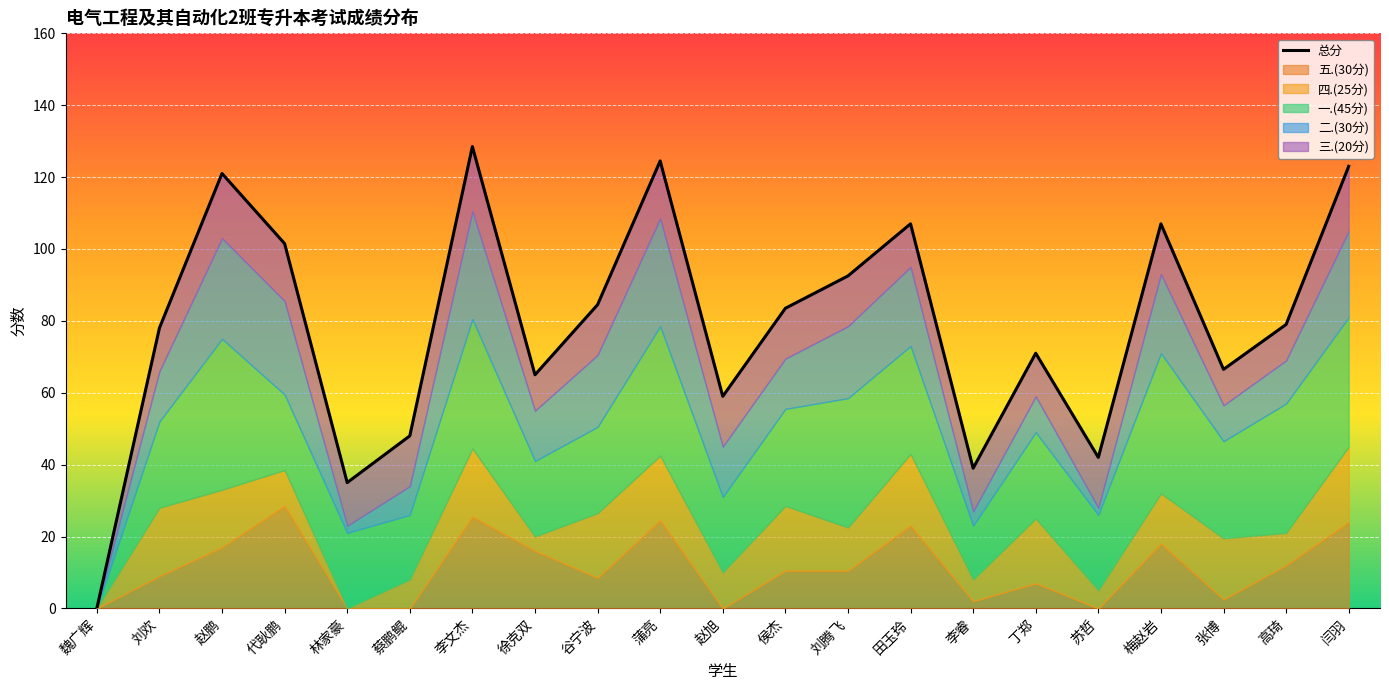

Reading left to right, extract all data points from this chart.

0.0	78.0	121.0	101.5	35.0	48.0	128.5	65.0	84.5	124.5	59.0	83.5	92.5	107.0	39.0	71.0	42.0	107.0	66.5	79.0	123.0